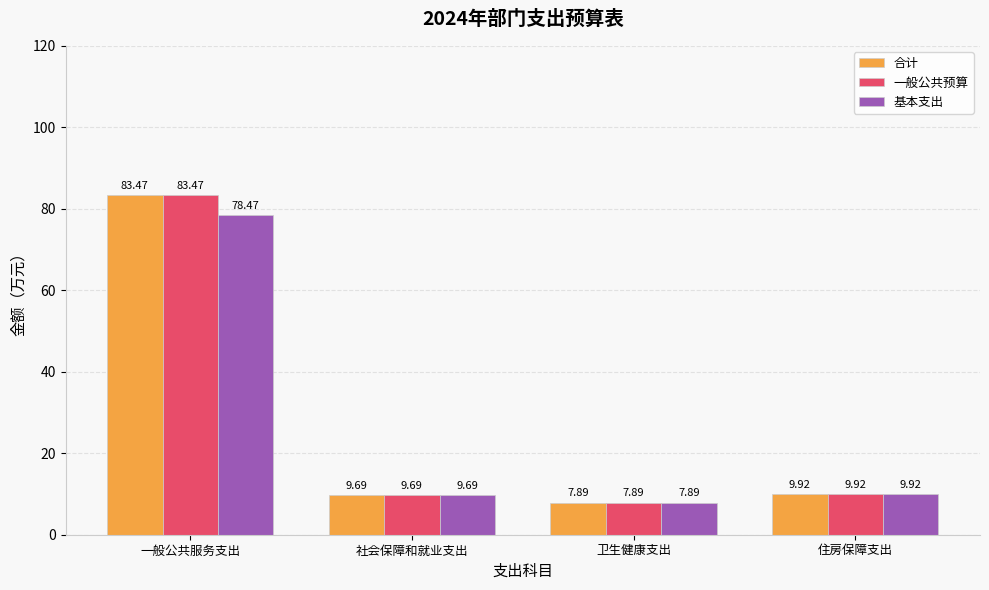

What position from the left is 一般公共服务支出?

1